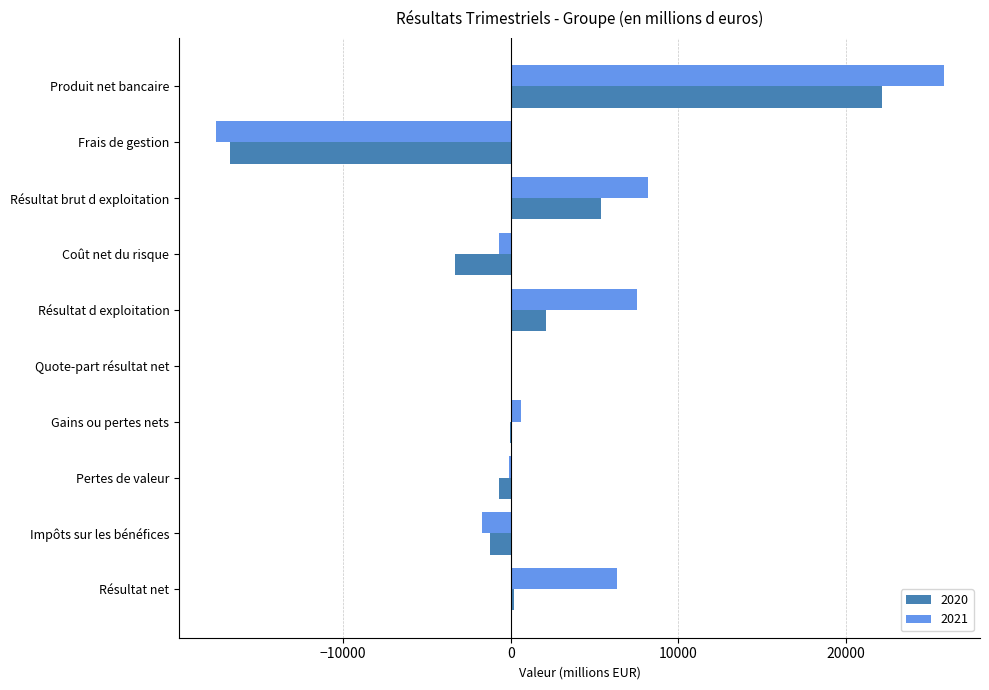

At which category is the sum across all series the highest?

Produit net bancaire